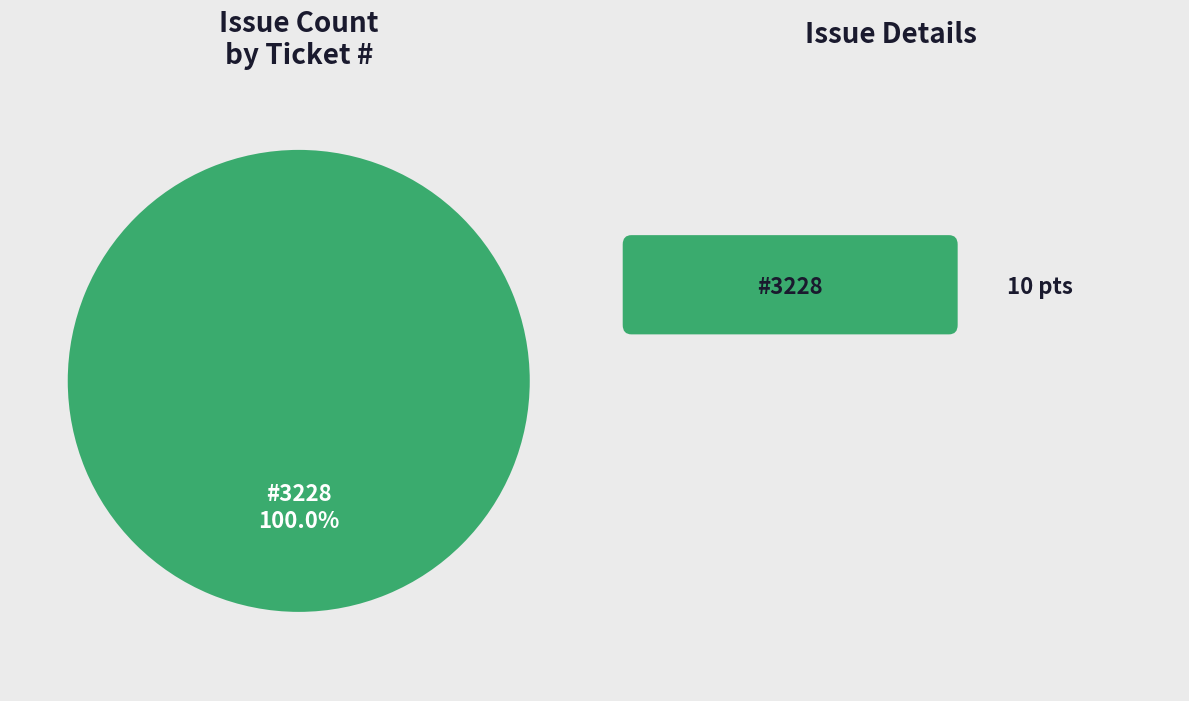

Is there any slice that represents more than half of the pie?

Yes